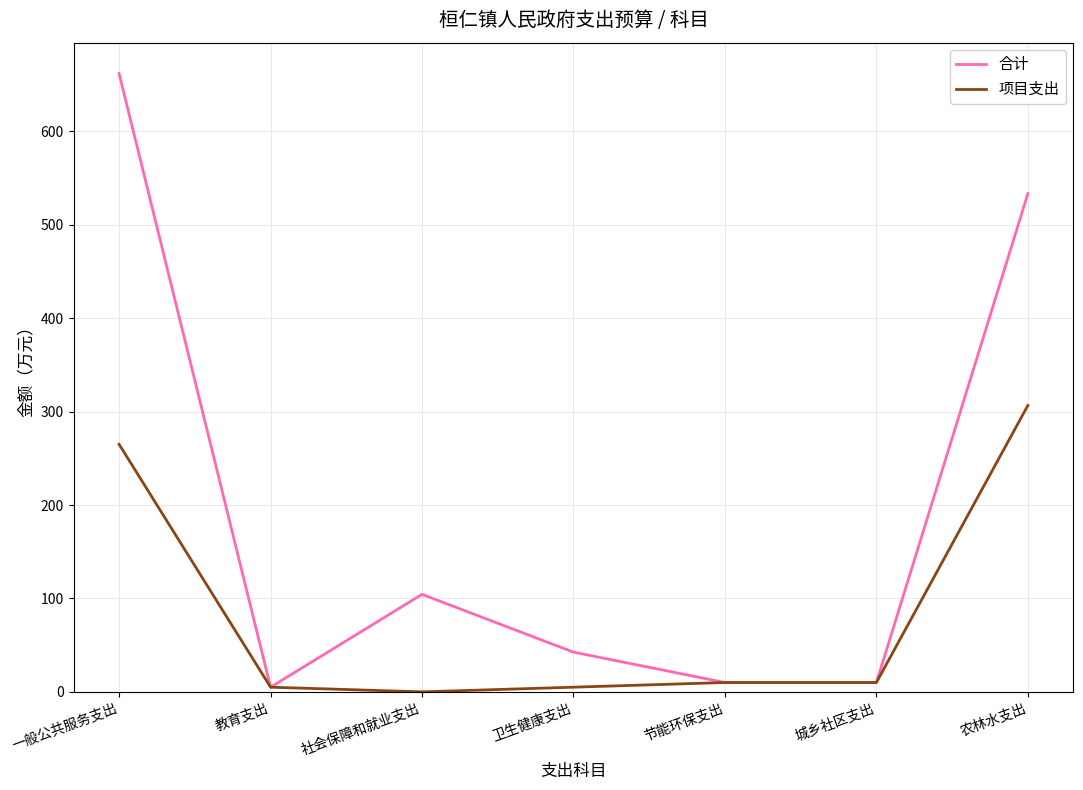

What value does the 合计 series have at 社会保障和就业支出?

104.4